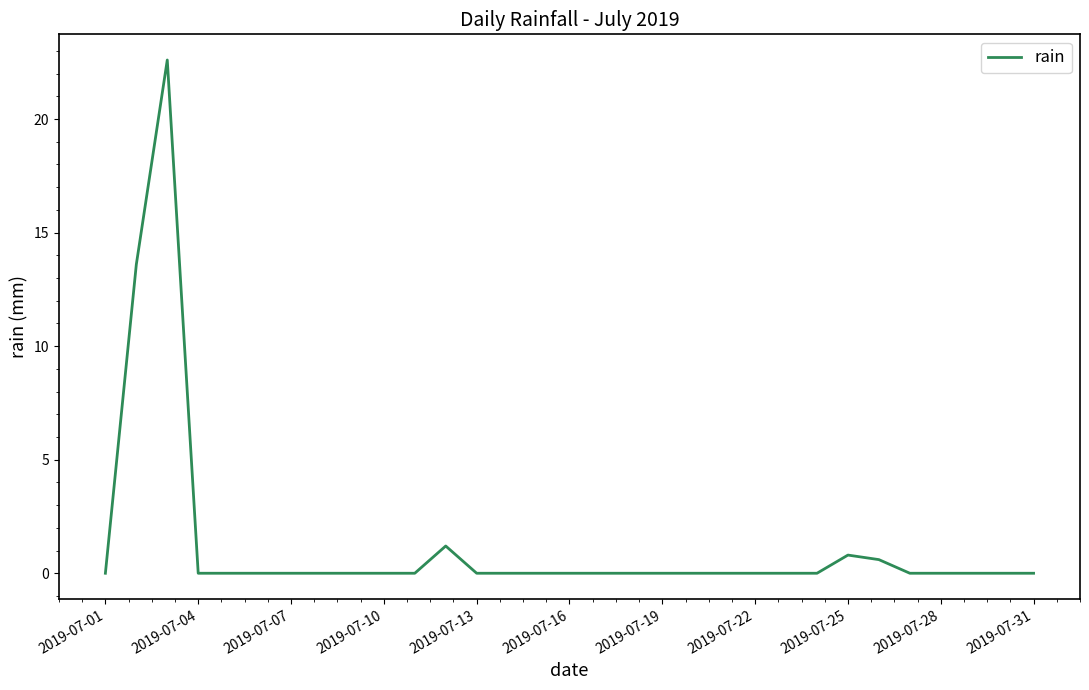

What is the difference between the maximum and minimum values?

22.6